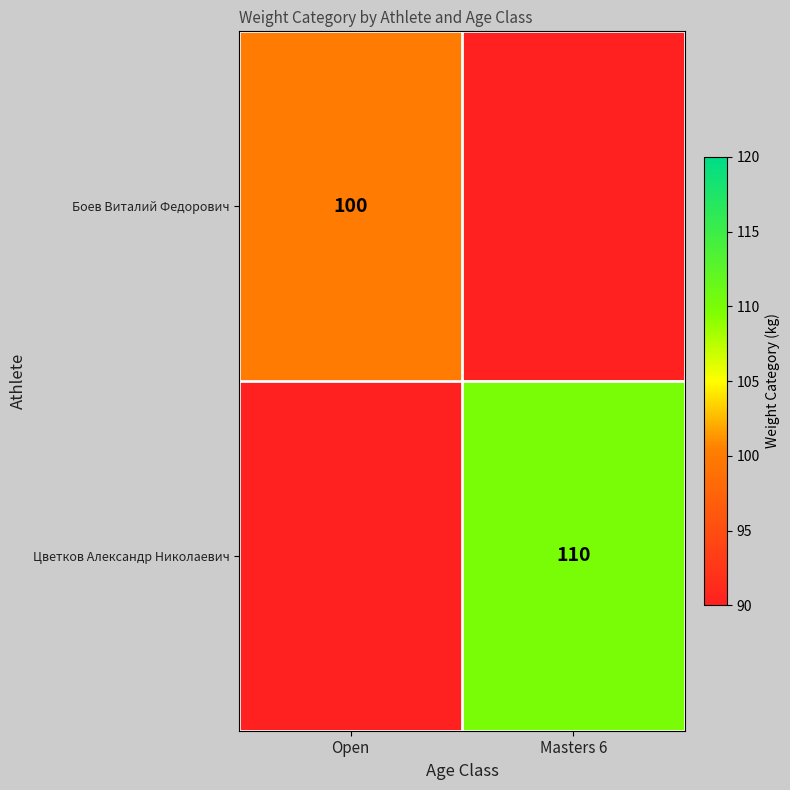

Count the number of data series in this chart.

2